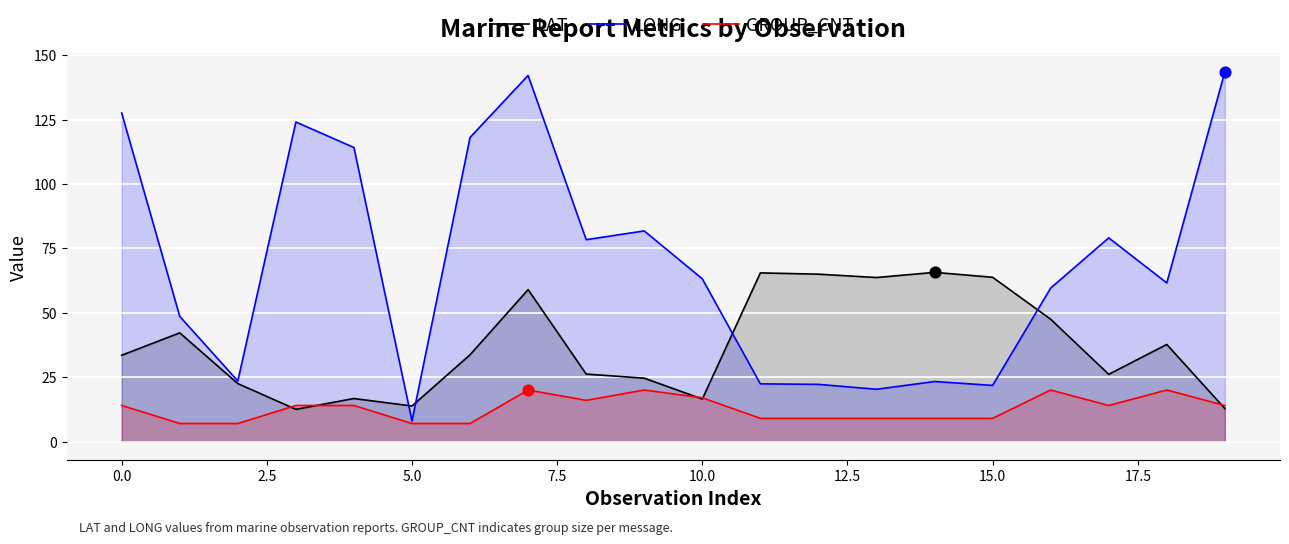

Which series reaches the minimum Y coordinate?

GROUP_CNT